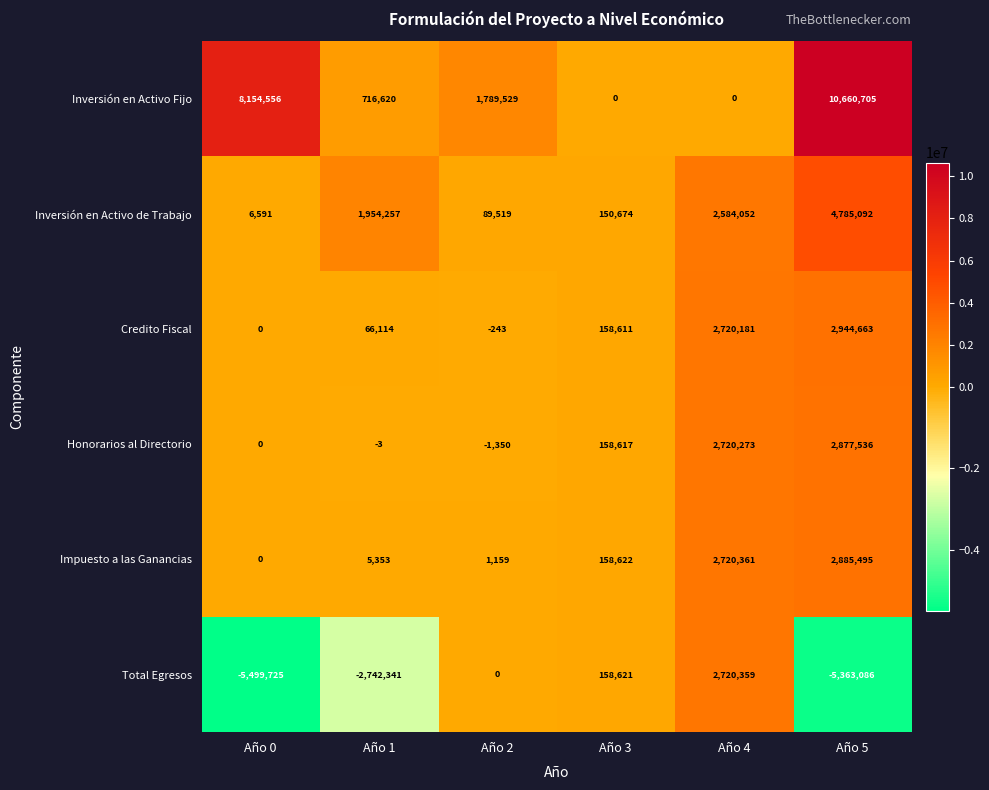

What is the minimum value shown in the chart?

-5499725